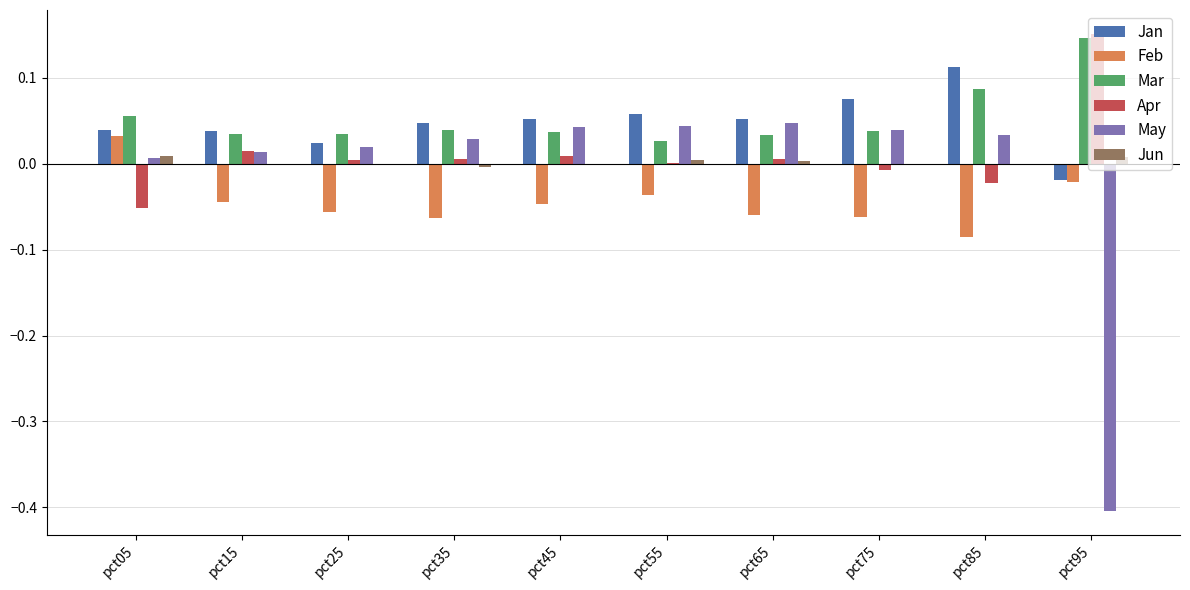

Is it true that Apr equals -0.0 at pct75?

True